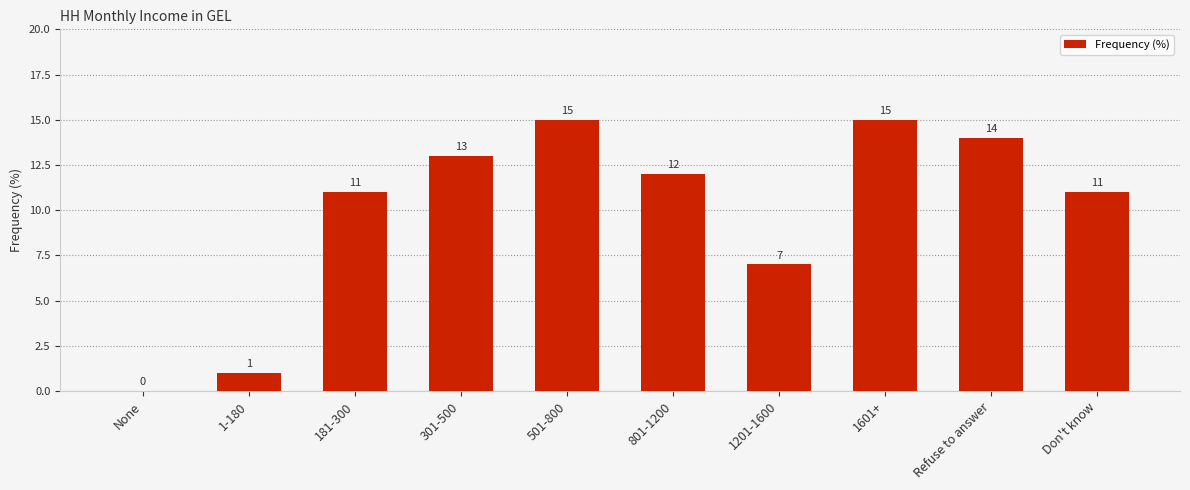

How many data points does each series have?

10